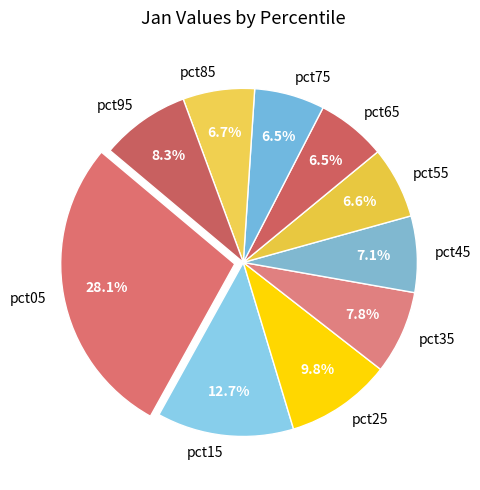

Which category has the biggest portion of the pie?

pct05